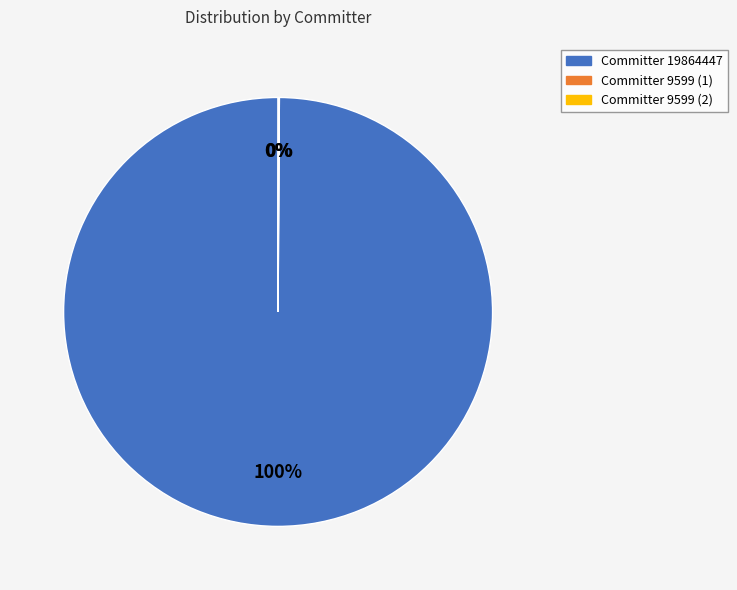

To the nearest percent, what is the average slice percentage?

33%